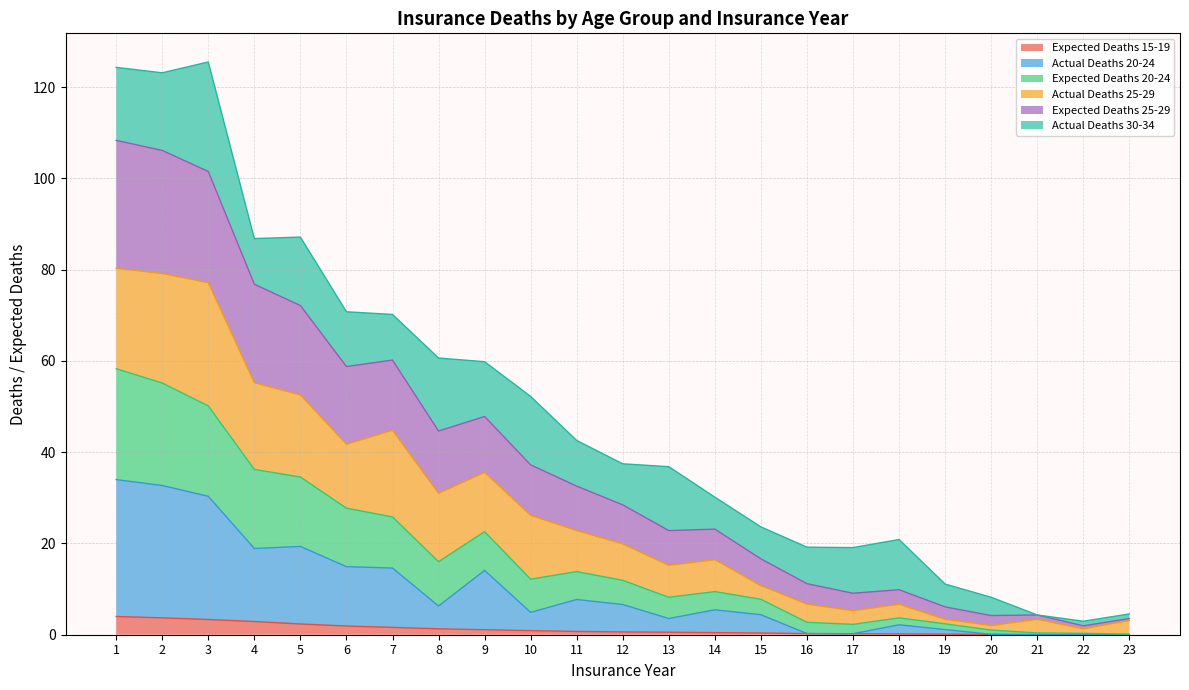

What are all the series names shown in the legend?

Expected Deaths 15-19, Actual Deaths 20-24, Expected Deaths 20-24, Actual Deaths 25-29, Expected Deaths 25-29, Actual Deaths 30-34